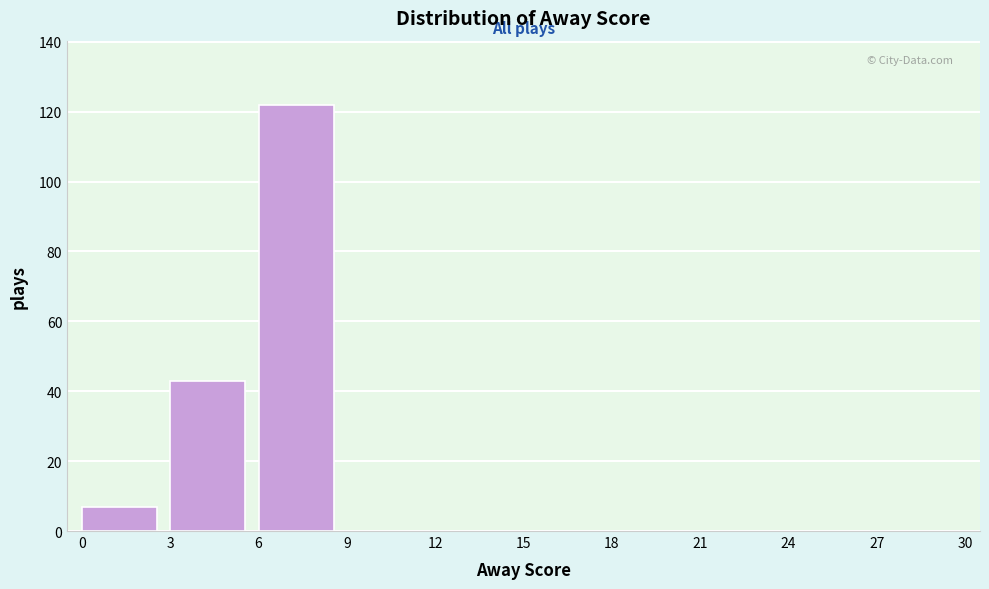

Reading left to right, transcribe this chart: for each bar, give the range it covers on the x-axis and its height. The values are not printed on the chart, so give them approximately, as read against the axis.

0 to 3: 8
3 to 6: 44
6 to 9: 122
9 to 12: 0
12 to 15: 0
15 to 18: 0
18 to 21: 0
21 to 24: 0
24 to 27: 0
27 to 30: 0